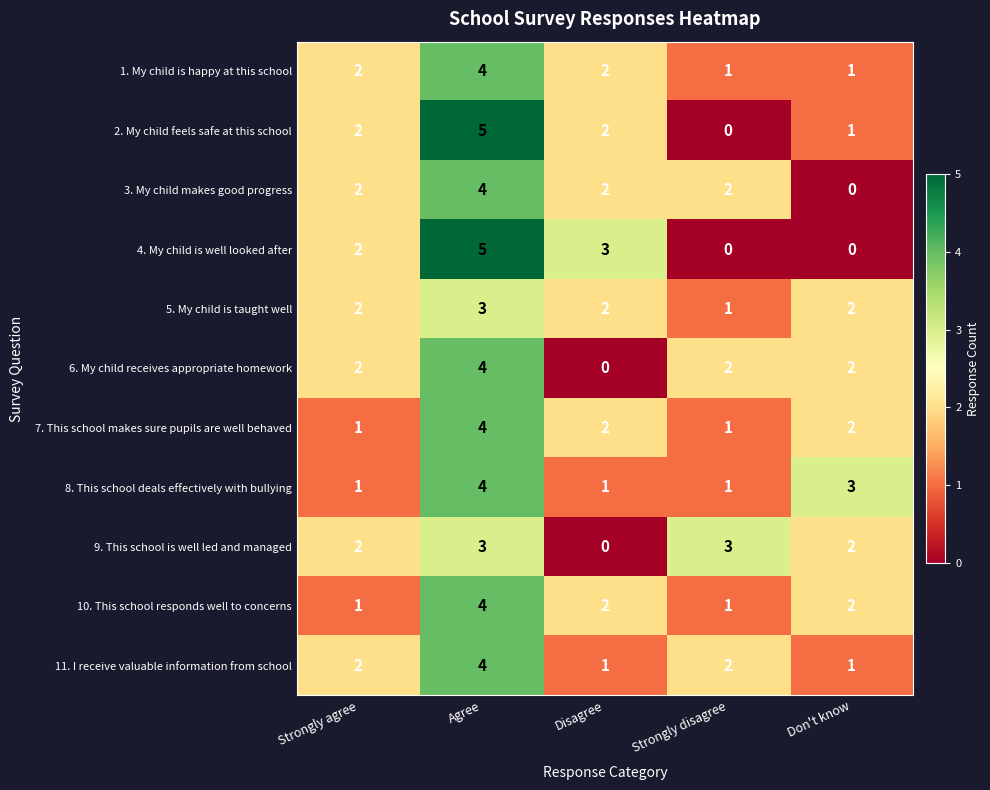

What is the spread (max minus min) of values at Strongly disagree?

3